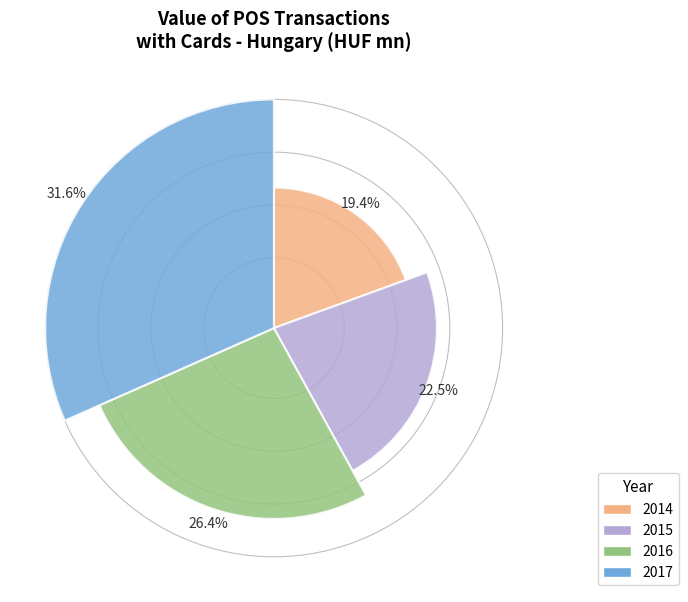

What is the change in value from 2016 to 2017?

+83871